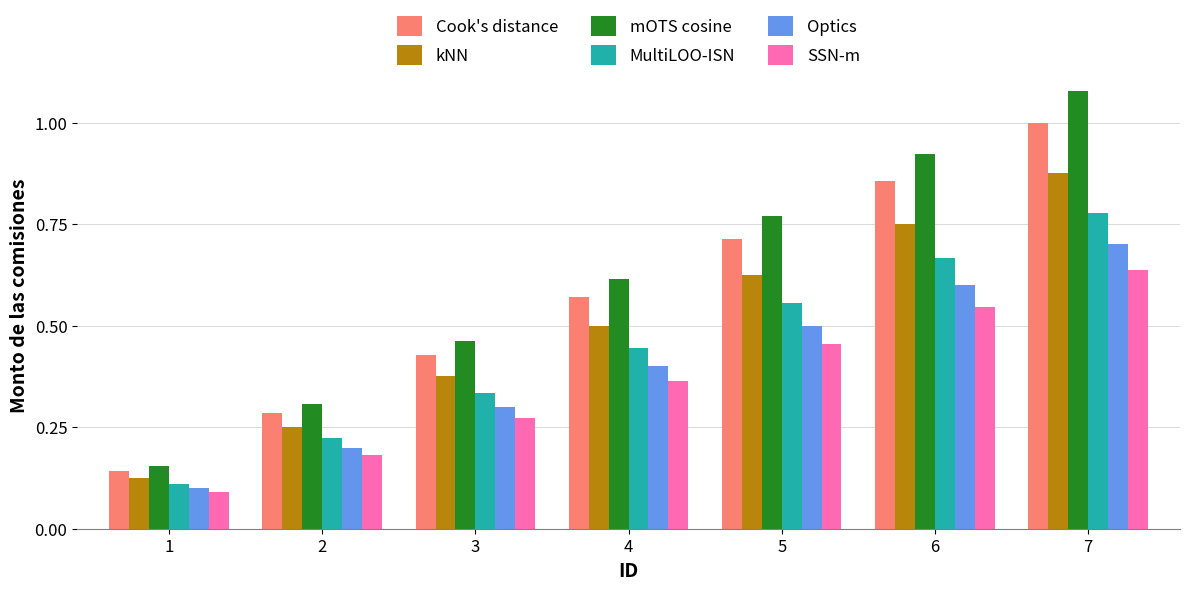

List the labels in order of MultiLOO-ISN value, smallest first.

1, 2, 3, 4, 5, 6, 7